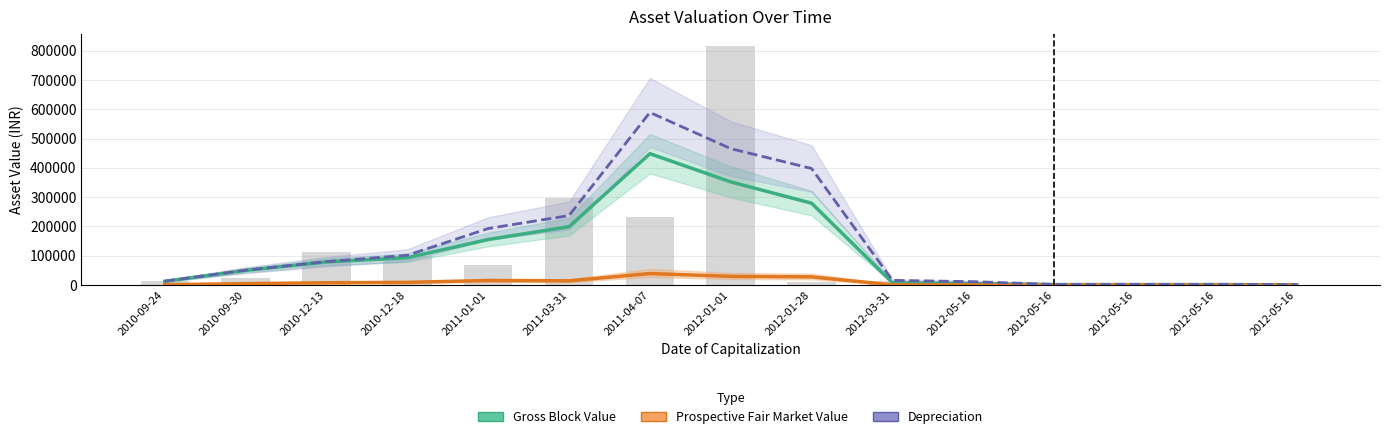

Reading right to left, extract all data points from this chart.

Gross Block Value: 2012-05-16=1133.3	2012-05-16=1700.0	2012-05-16=1700.0	2012-05-16=1700.0	2012-05-16=5600.0	2012-03-31=8016.7	2012-01-28=279460.2	2012-01-01=352125.0	2011-04-07=448475.0	2011-03-31=199214.8	2011-01-01=155560.9	2010-12-18=93327.6	2010-12-13=79169.4	2010-09-30=50061.7	2010-09-24=12961.7
Prospective Fair Market Value: 2012-05-16=113.3	2012-05-16=170.0	2012-05-16=170.0	2012-05-16=170.0	2012-05-16=560.0	2012-03-31=801.7	2012-01-28=27946.0	2012-01-01=29745.4	2011-04-07=39380.4	2011-03-31=14454.4	2011-01-01=15556.1	2010-12-18=9332.8	2010-12-13=7916.9	2010-09-30=5006.2	2010-09-24=1296.2
Depreciation: 2012-05-16=1507.3	2012-05-16=2261.0	2012-05-16=2261.0	2012-05-16=2261.0	2012-05-16=11655.6	2012-03-31=16128.7	2012-01-28=397821.4	2012-01-01=465643.8	2011-04-07=589153.0	2011-03-31=237282.7	2011-01-01=193057.4	2010-12-18=101718.2	2010-12-13=80008.9	2010-09-30=50773.2	2010-09-24=13376.4